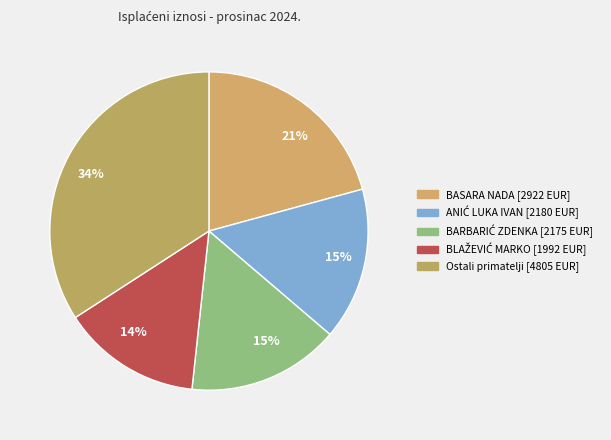

How many segments does this pie chart have?

5